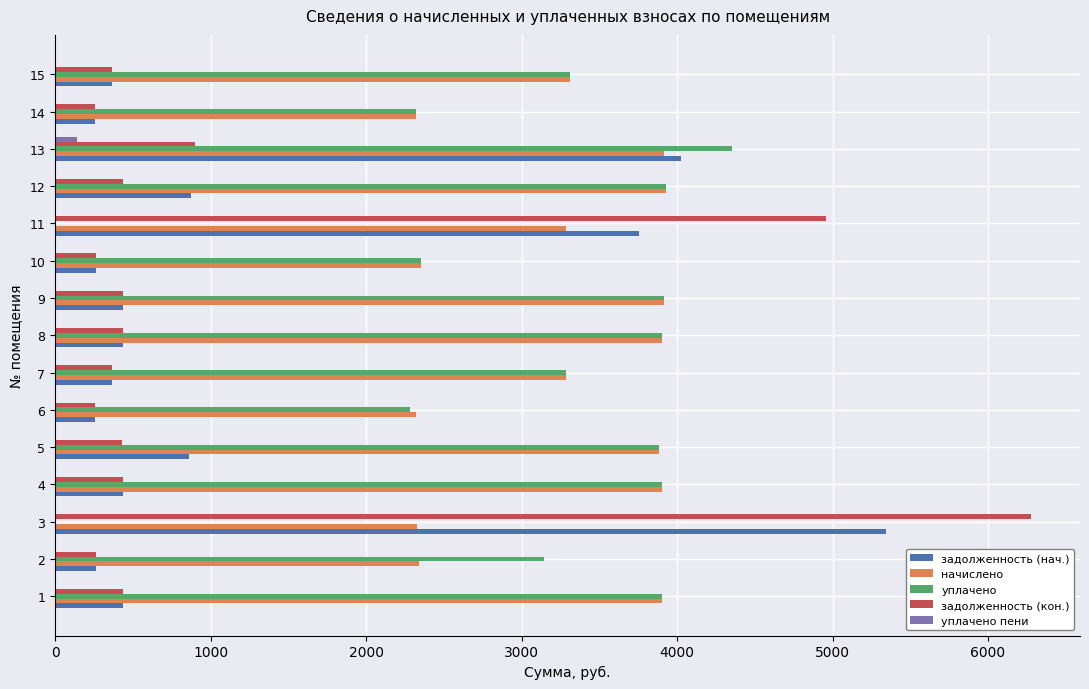

What is the total value across all series at 11?

12003.8